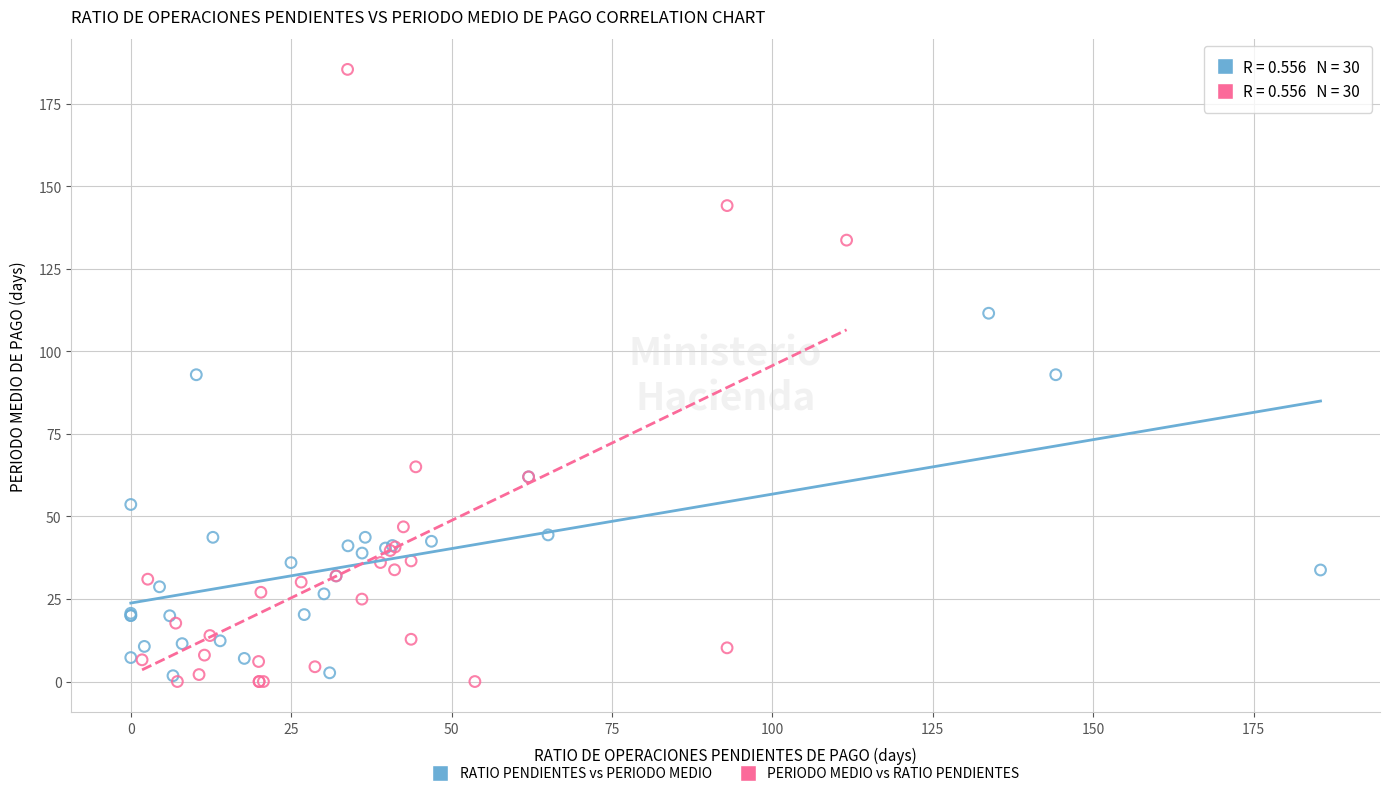

Which series has the largest Y range (max minus min)?

PERIODO MEDIO vs RATIO PENDIENTES